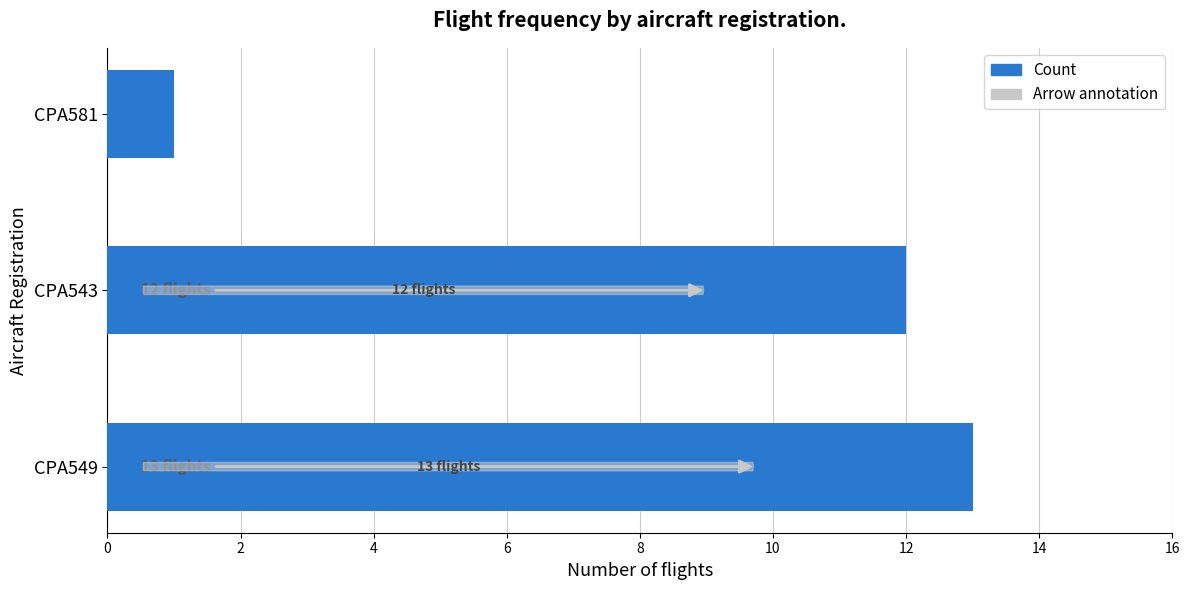

What is the approximate value at CPA543?

12